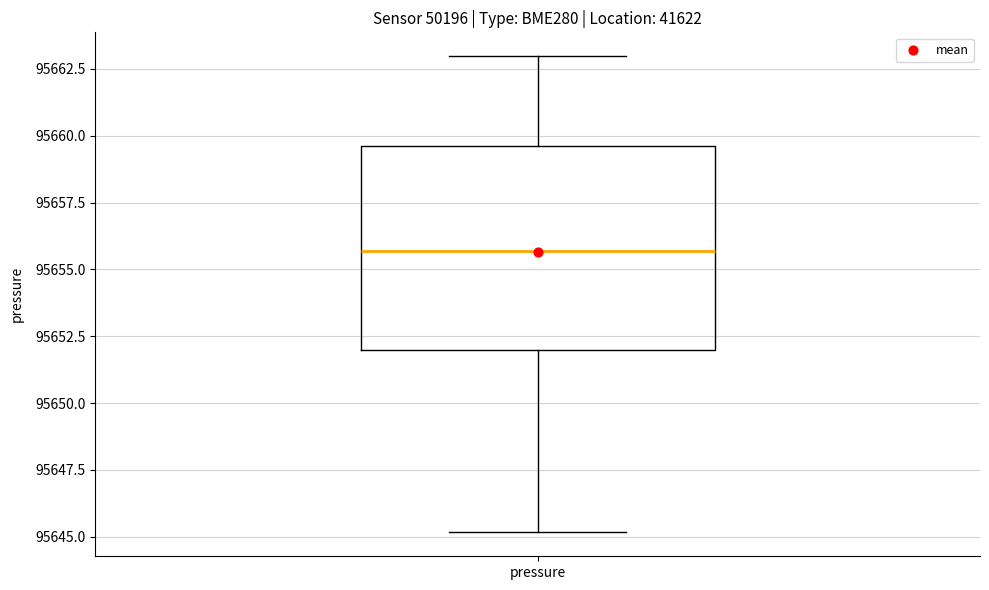

Where is the upper edge of the box for pressure on the y-axis? The values are not printed on the chart, so give them approximately, as read against the axis.

95659.5